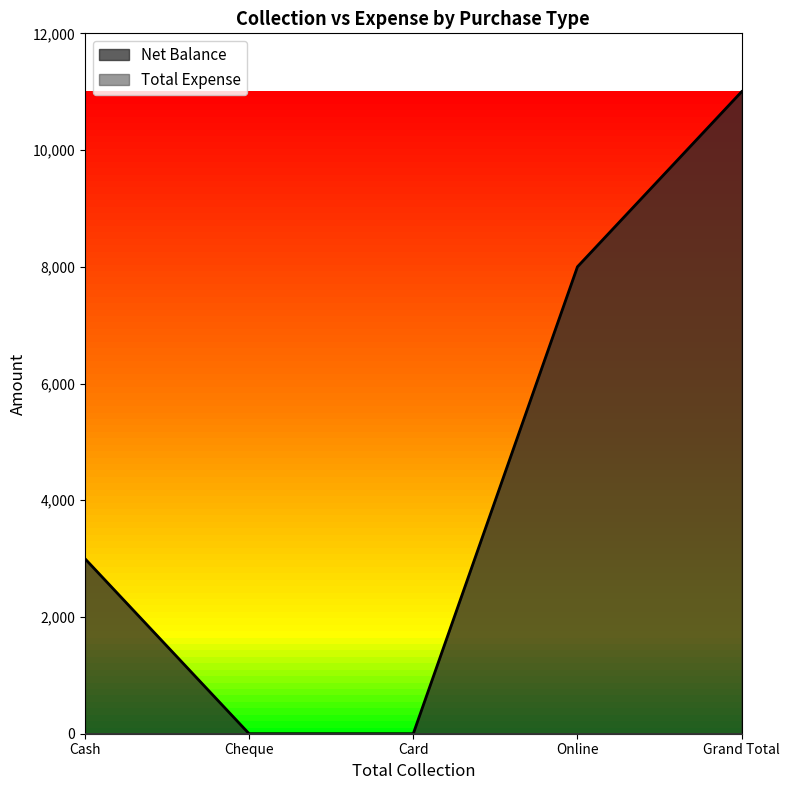

Rank the categories by value from lowest to highest.

Cheque, Card, Cash, Online, Grand Total